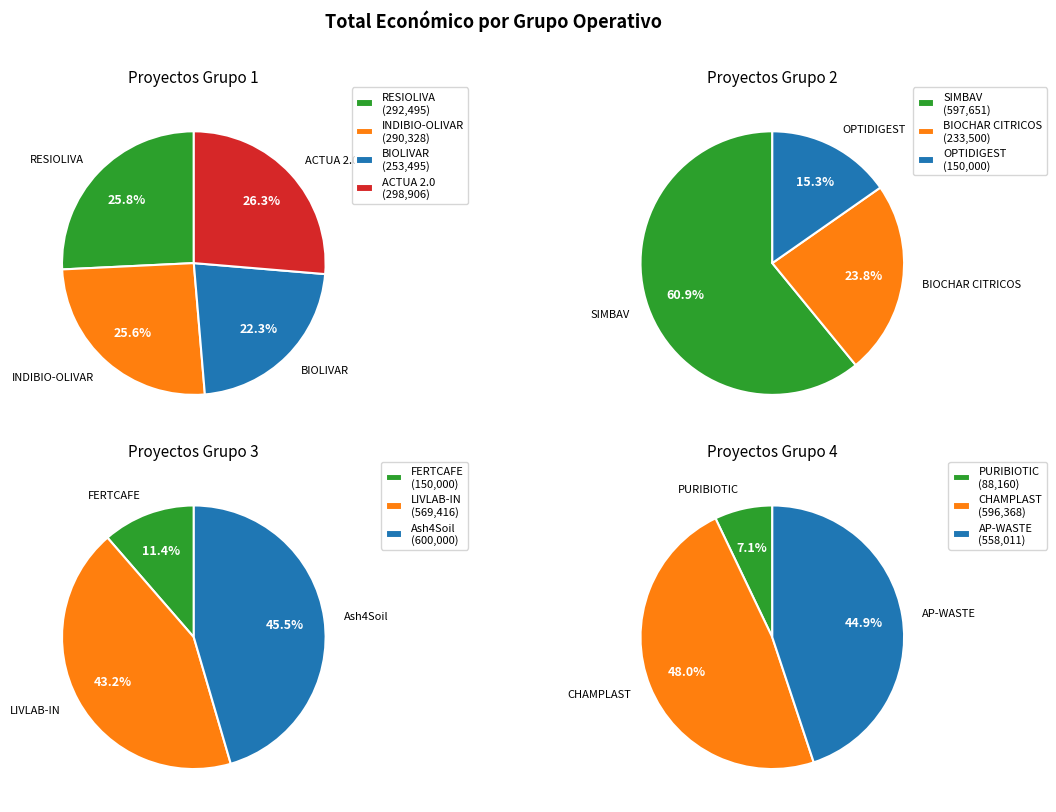

What is the smallest slice in the pie chart?

PURIBIOTIC